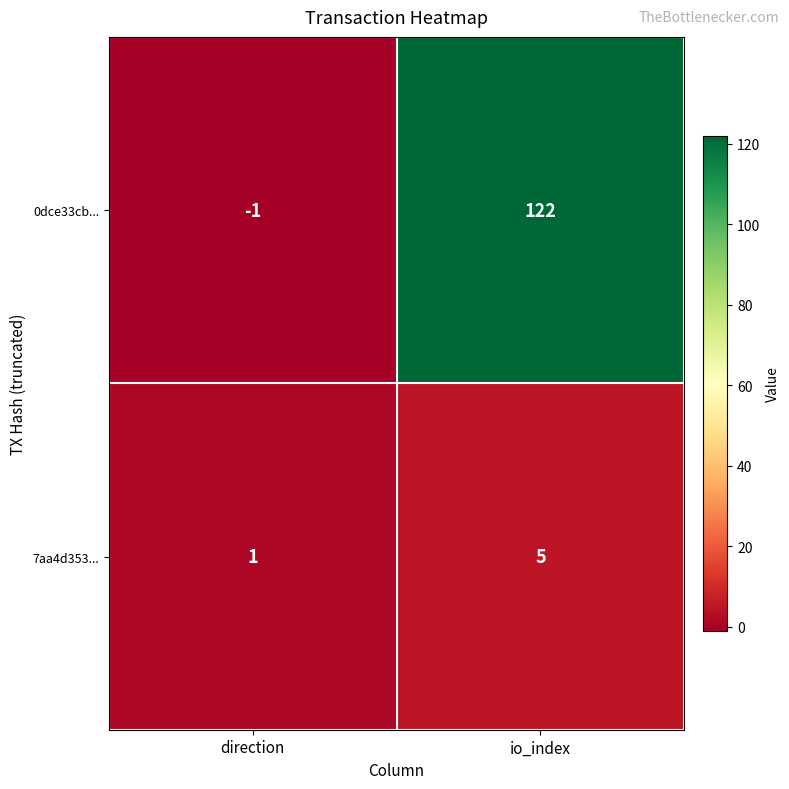

What is the difference between the maximum and minimum values in the 0dce33cb... series?

123